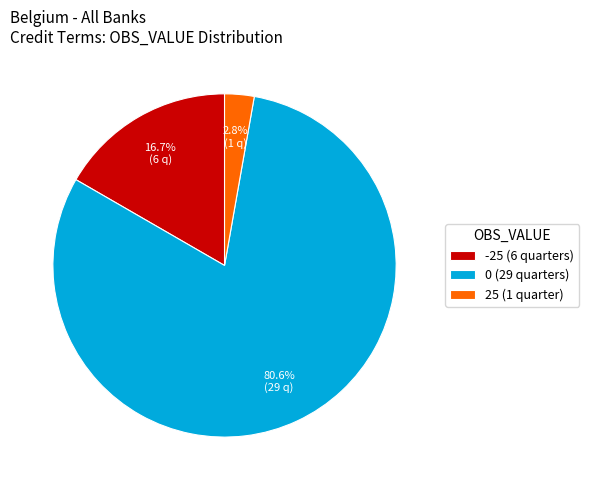

Does any single category account for the majority?

Yes